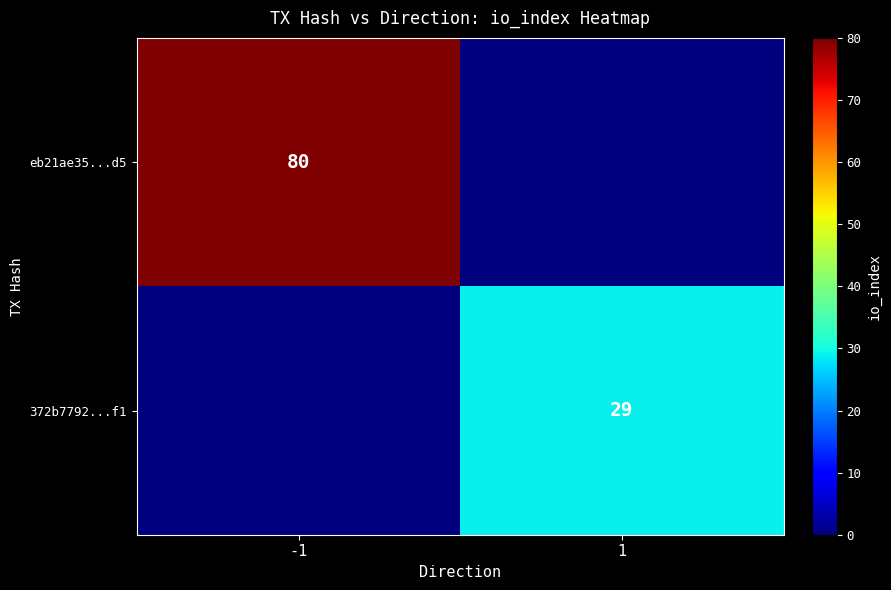

Is it true that 372b7792...f1 equals 51 at 1?

False